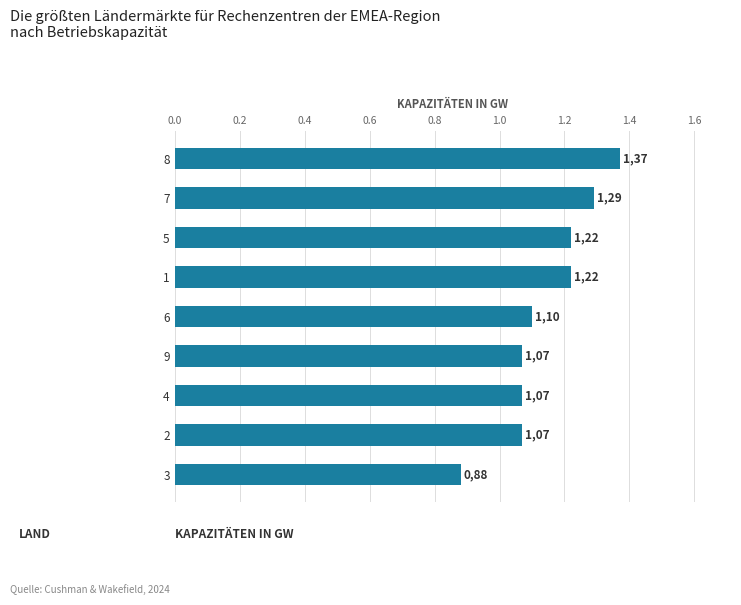

What is the difference between the maximum and minimum values?

0.5